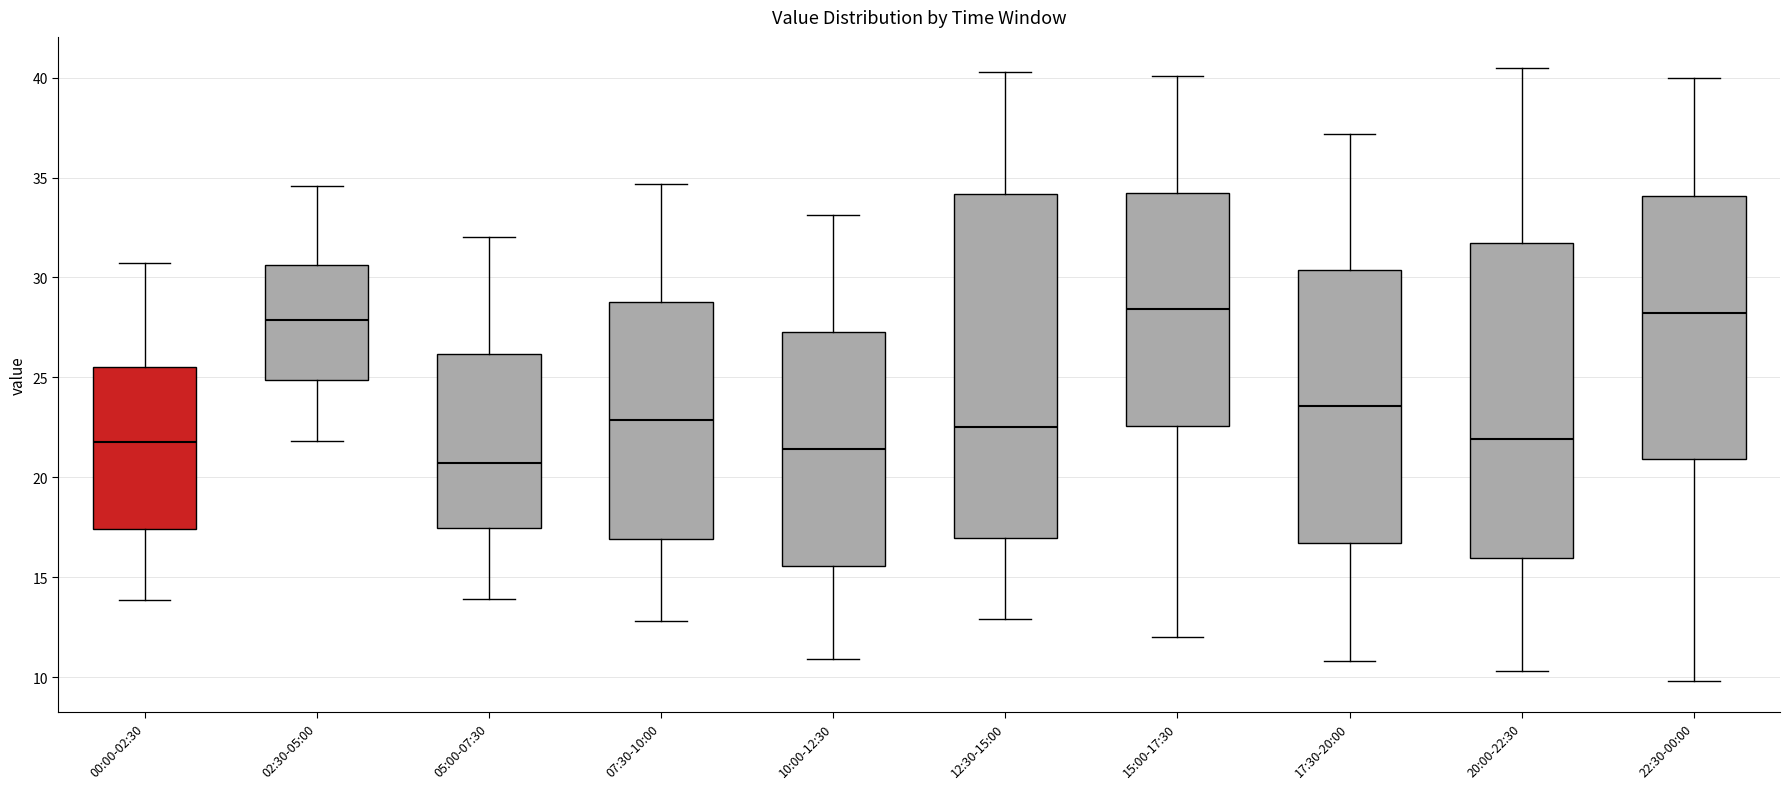

Where does the lower whisker of the box for 17:30-20:00 end on the y-axis? The values are not printed on the chart, so give them approximately, as read against the axis.

11.0